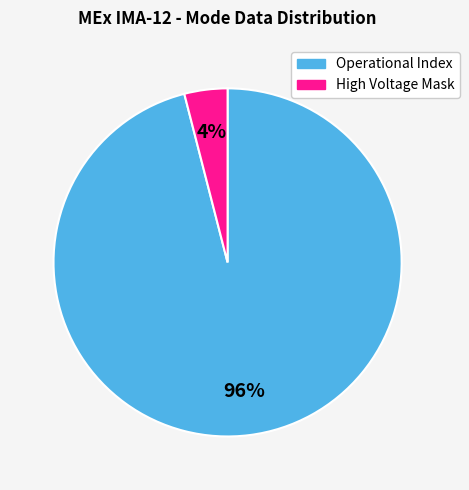

Count the number of slices in the pie.

2